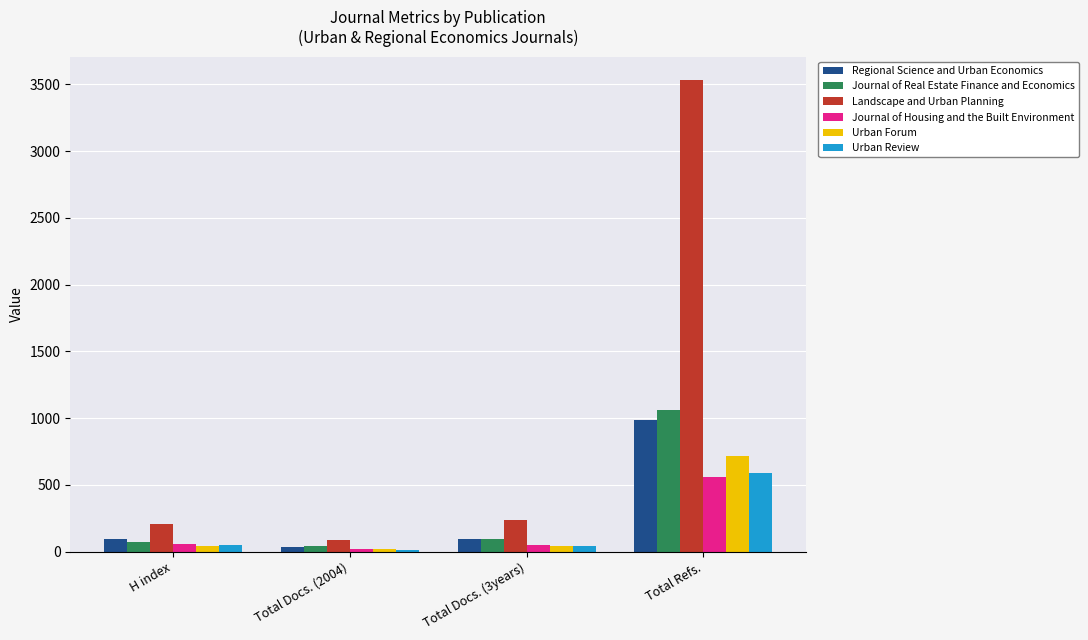

Are the bars horizontal?

No